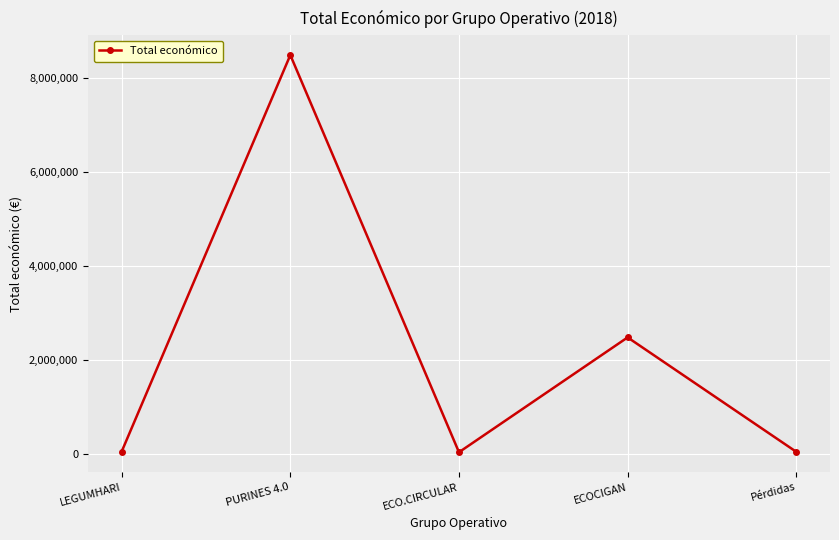

How many points are higher than both their immediate neighbors (excluding endpoints)?

2